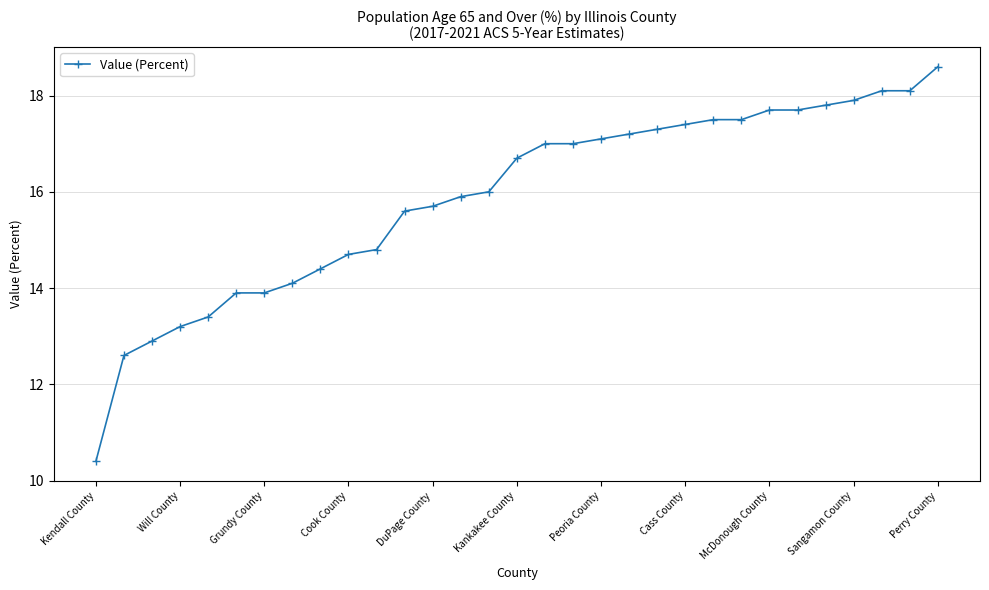

What is the sum of all values?

492.1